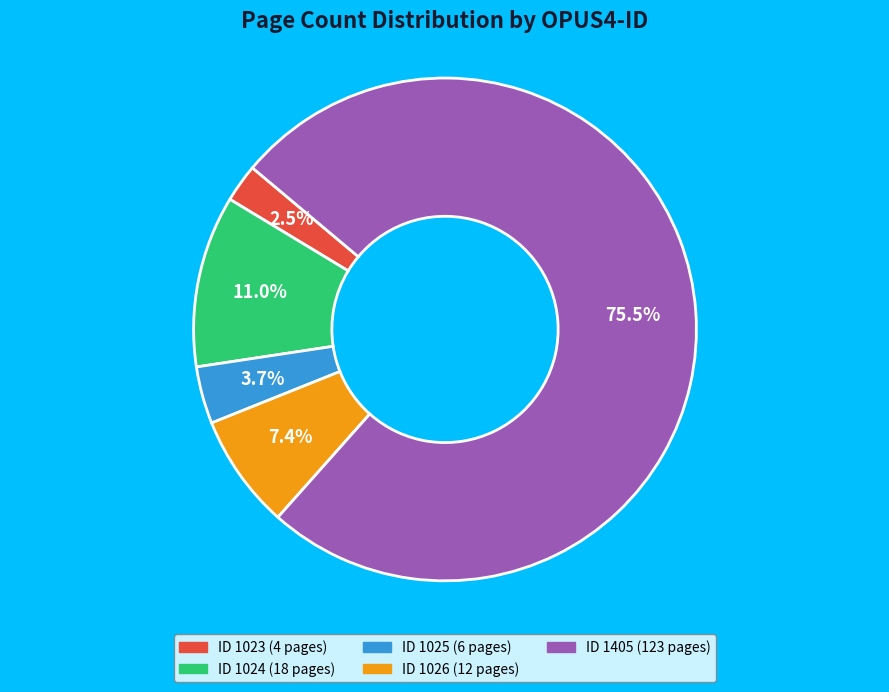

Is there a majority slice in this chart?

Yes